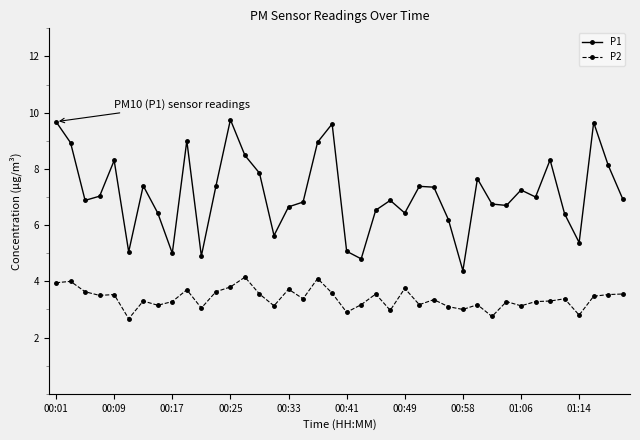

What is the average value of the P1 series?

7.1